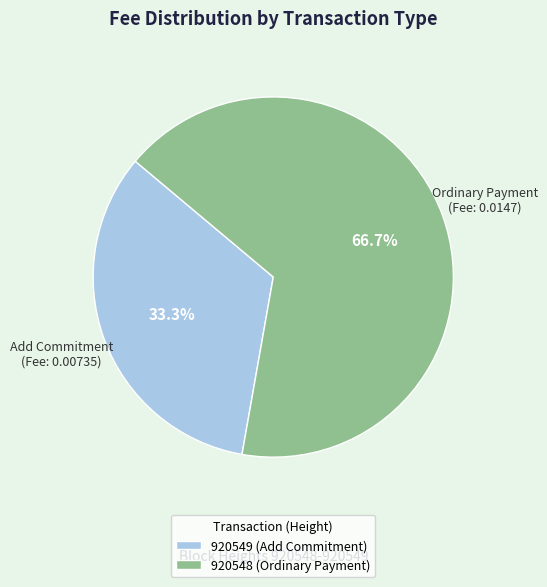

Which slice is the largest?

920548 (Ordinary Payment)